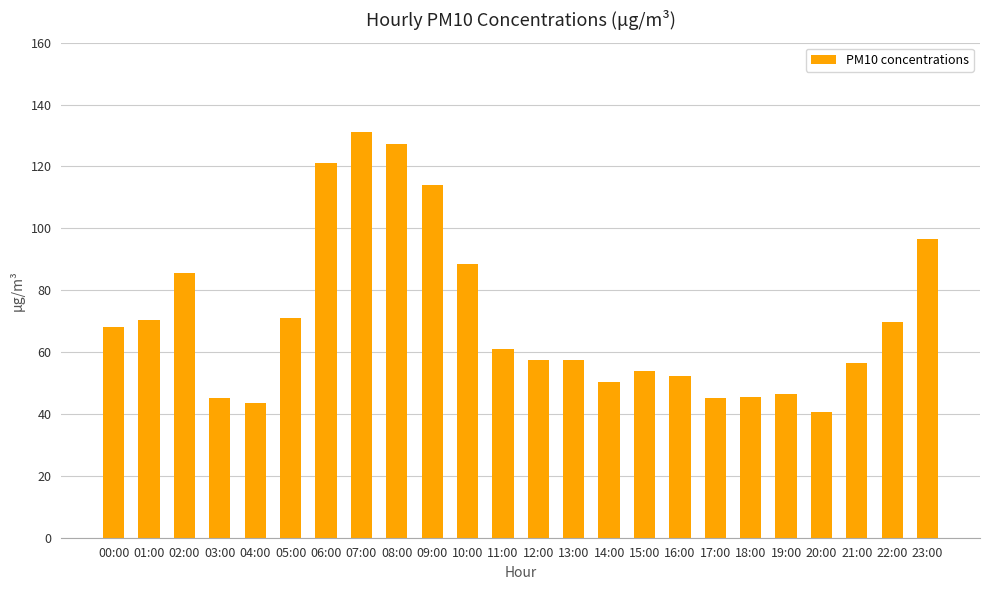

What is the sum of all values?

1698.6